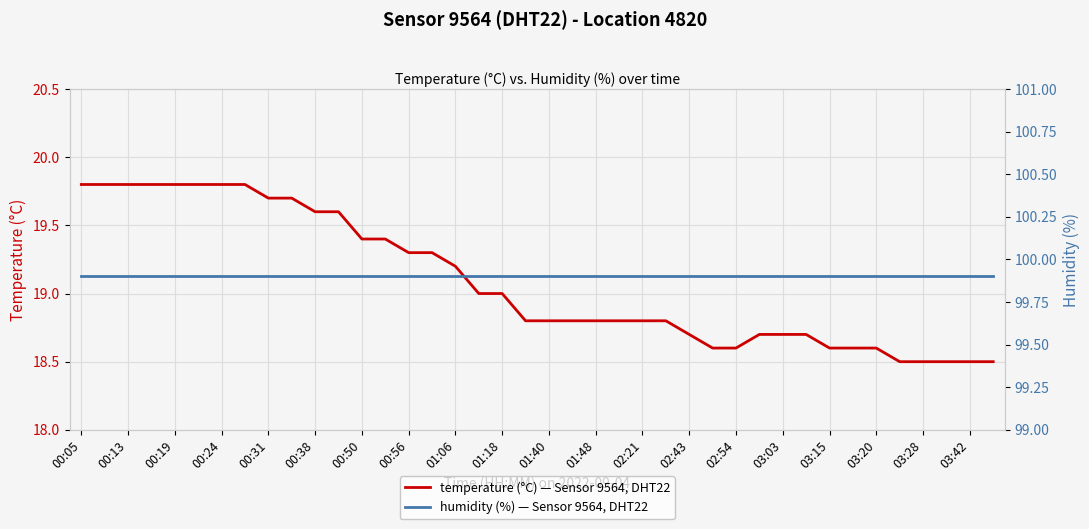

Is it true that temperature (°C) — Sensor 9564, DHT22 equals 33.7 at 01:48?

False